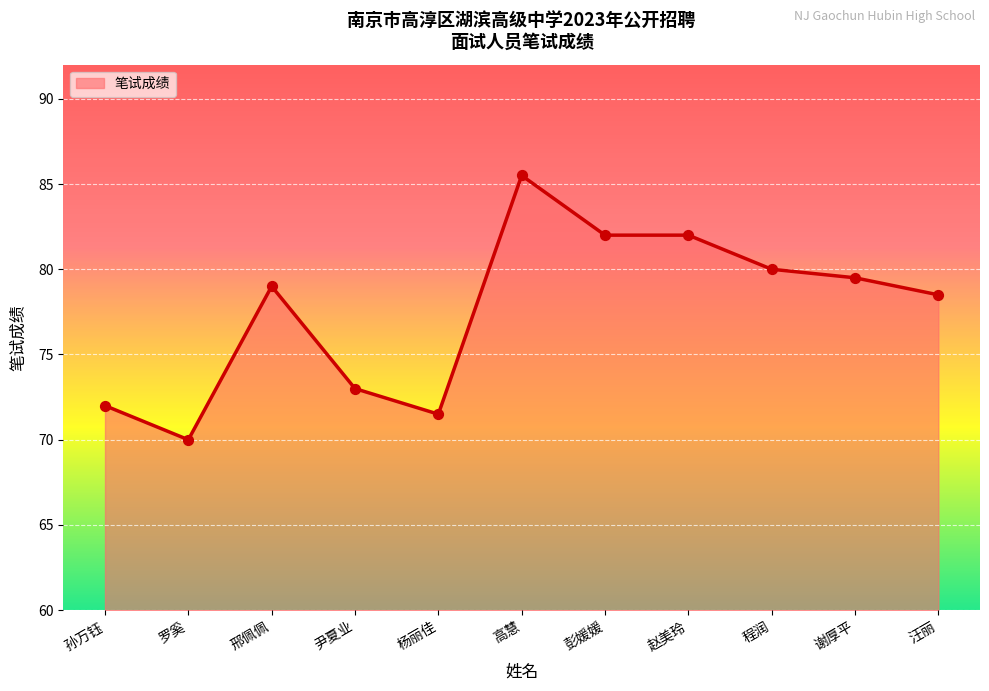

Which has a higher value, 赵美玲 or 汪丽?

赵美玲